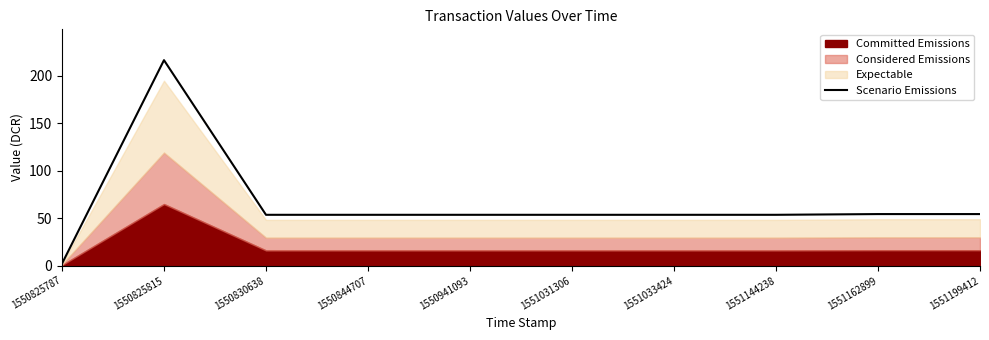

Where does the data first go above 53?

1550825815